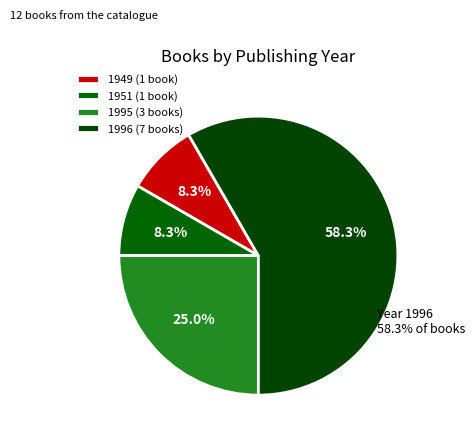

The 1996 slice represents 1% of the pie. True or false?

False